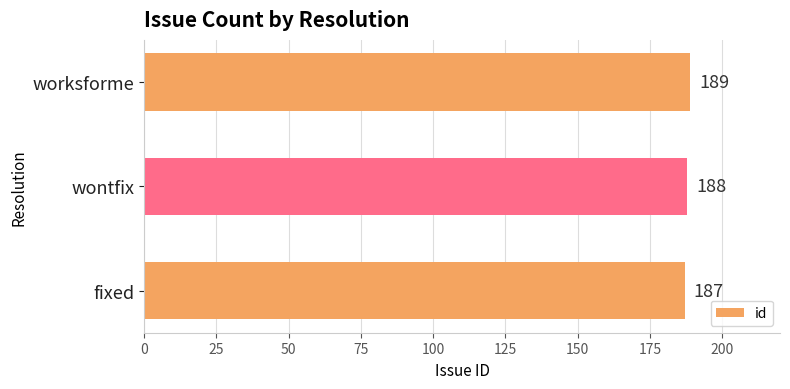

What is the change in value from fixed to wontfix?

+1